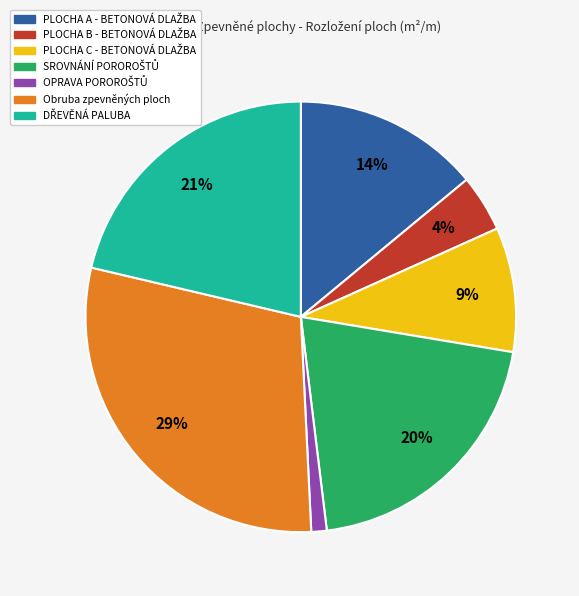

Is there a majority slice in this chart?

No